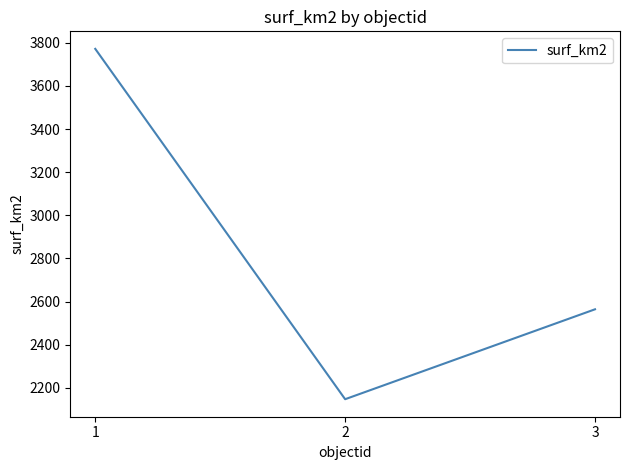

Which category has the lowest value across all series?

2